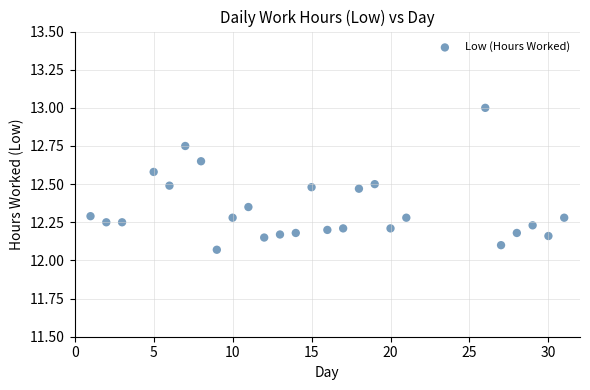

What is the range of Y values (max minus min)?

0.9